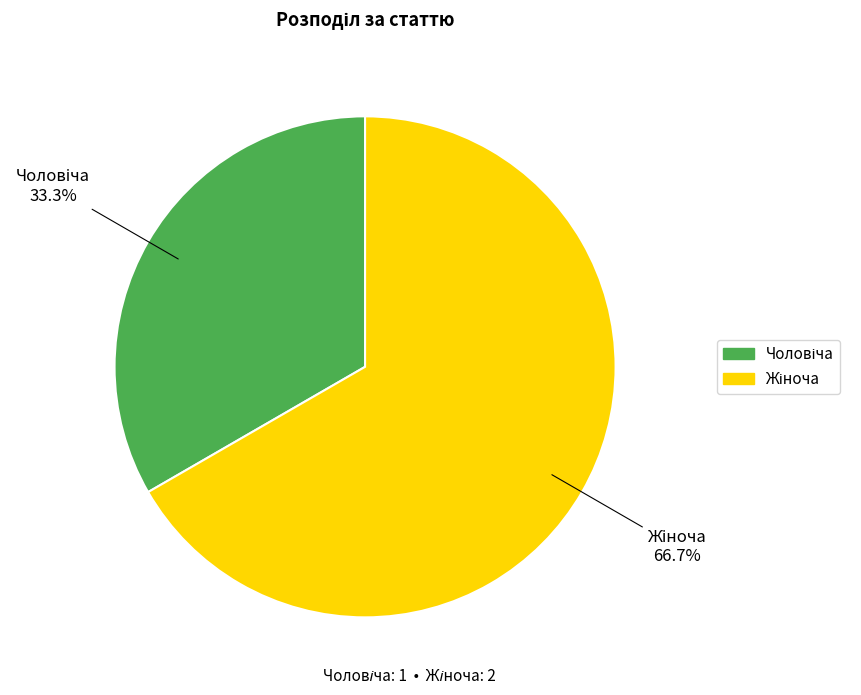

Does any single category account for the majority?

Yes